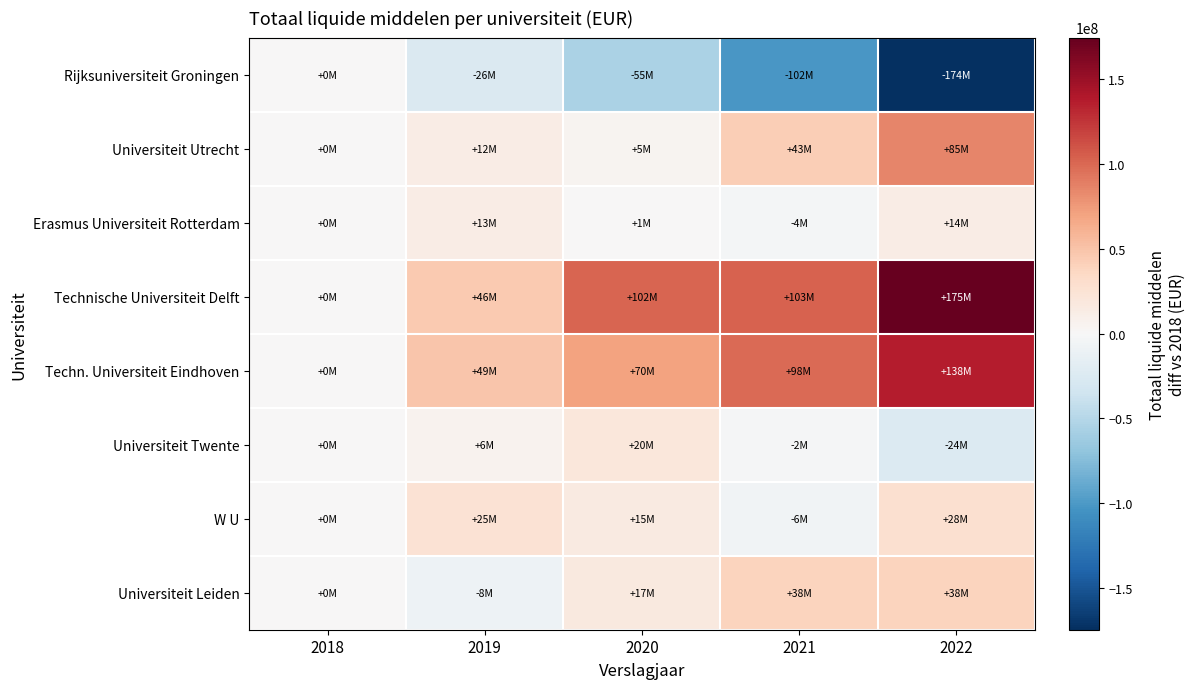

Reading left to right, list all the values displayed in this chart.

Rijksuniversiteit Groningen: 2018=0	2019=-25712300	2020=-55248000	2021=-102208799	2022=-174023031
Universiteit Utrecht: 2018=0	2019=12493000	2020=5401000	2021=43155000	2022=85296000
Erasmus Universiteit Rotterdam: 2018=0	2019=13100000	2020=900000	2021=-3700000	2022=13600000
Technische Universiteit Delft: 2018=0	2019=45638000	2020=101586000	2021=103274000	2022=174501000
Techn. Universiteit Eindhoven: 2018=0	2019=48700000	2020=69800000	2021=98500000	2022=137500000
Universiteit Twente: 2018=0	2019=6100000	2020=19800000	2021=-2200000	2022=-23600000
W U: 2018=0	2019=25351000	2020=15341000	2021=-5528000	2022=27841000
Universiteit Leiden: 2018=0	2019=-8200000	2020=16600000	2021=38500000	2022=38500000